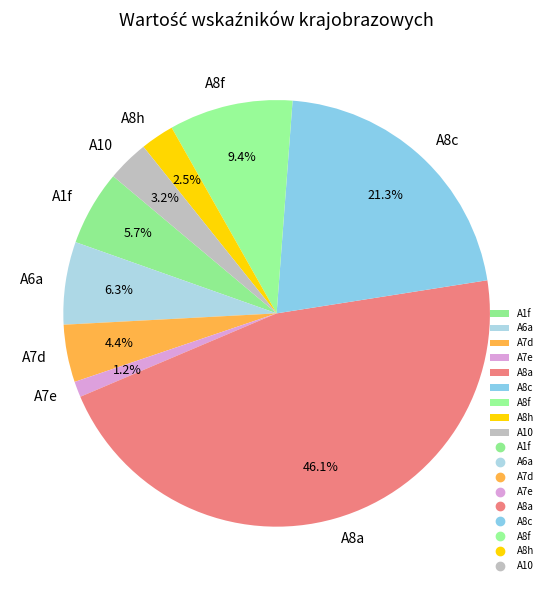

Is the sum of A8h and A1f greater than half?

No